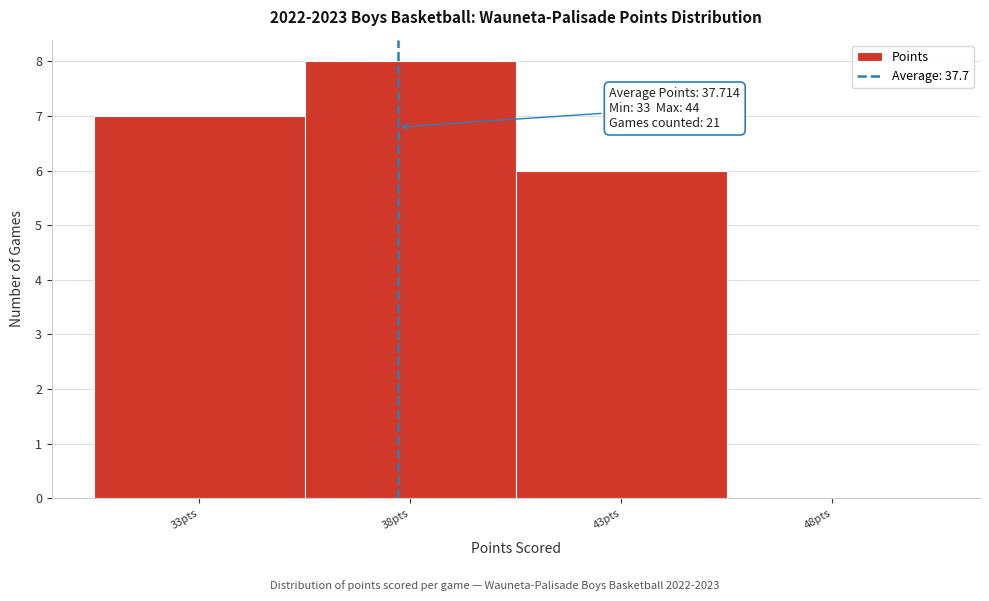

Which range on the x-axis has the tallest bar?

35.5 to 40.5